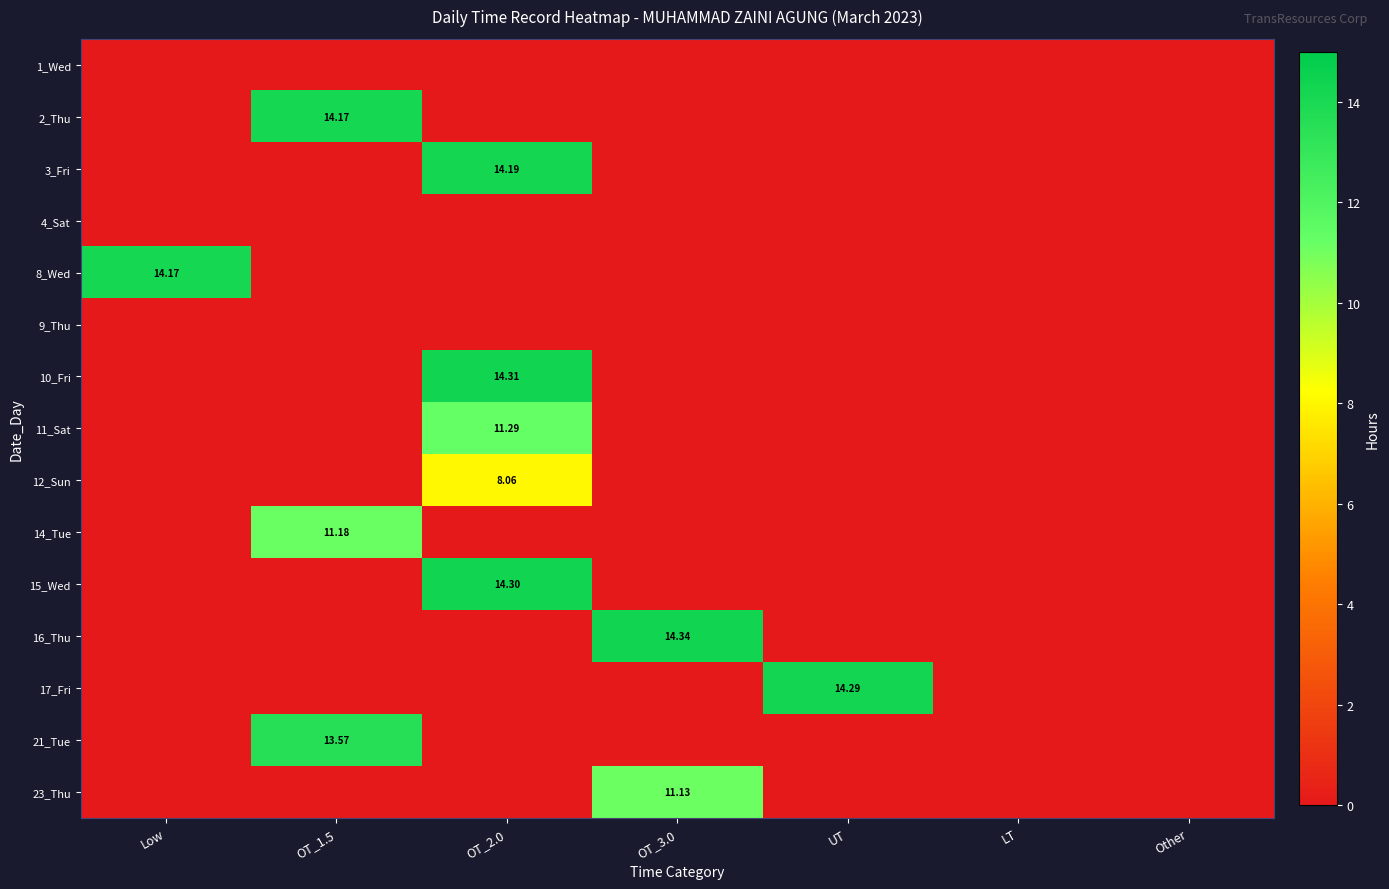

Rank the series by their maximum value, from lowest to highest.

1_Wed, 4_Sat, 9_Thu, 12_Sun, 23_Thu, 14_Tue, 11_Sat, 21_Tue, 2_Thu, 8_Wed, 3_Fri, 17_Fri, 15_Wed, 10_Fri, 16_Thu